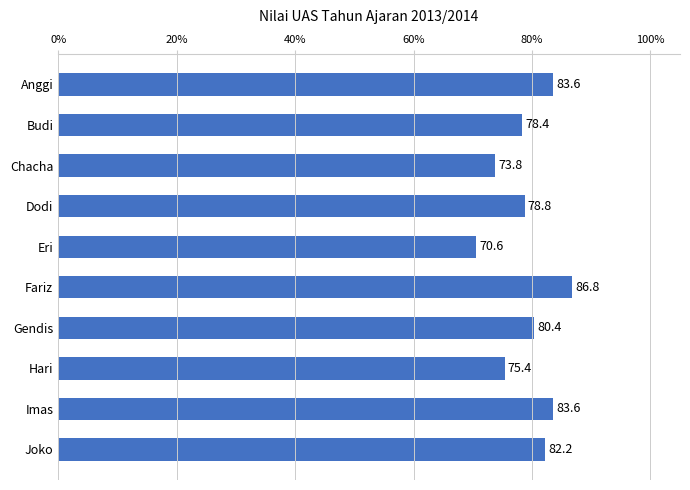

Count the number of categories in the chart.

10